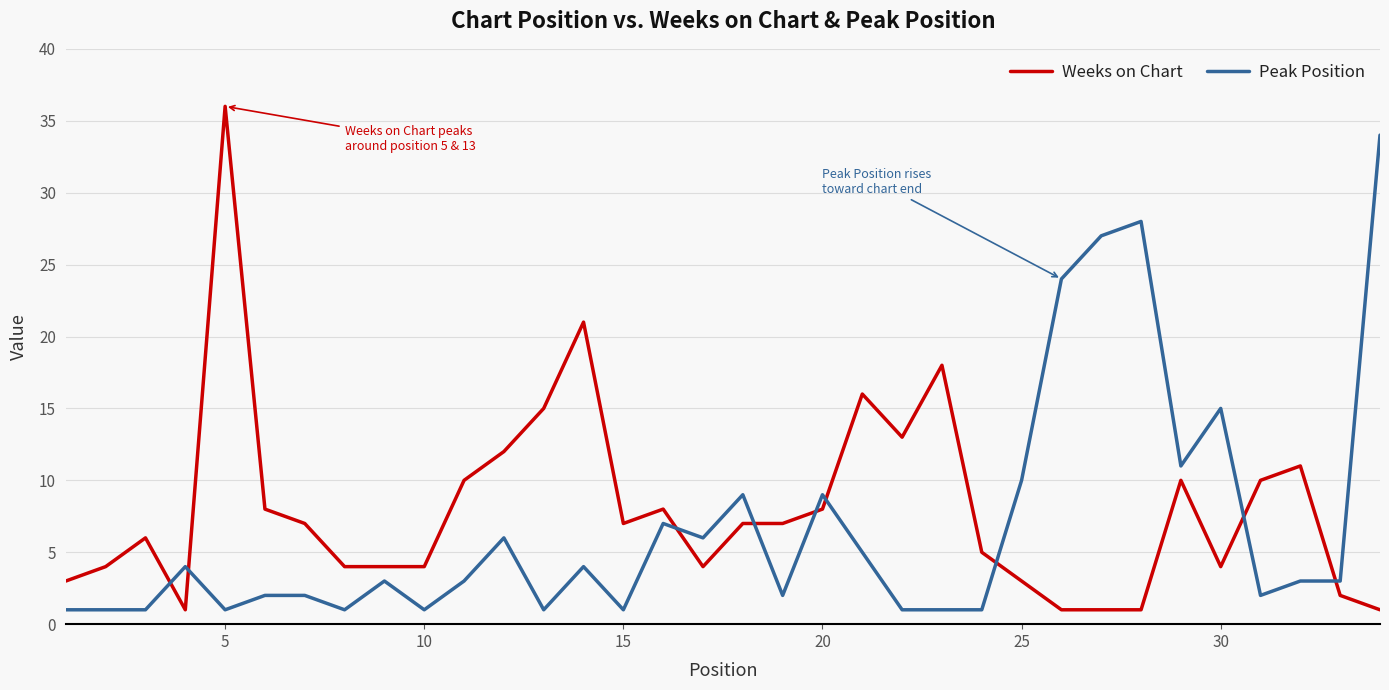

Count the number of categories in the chart.

34